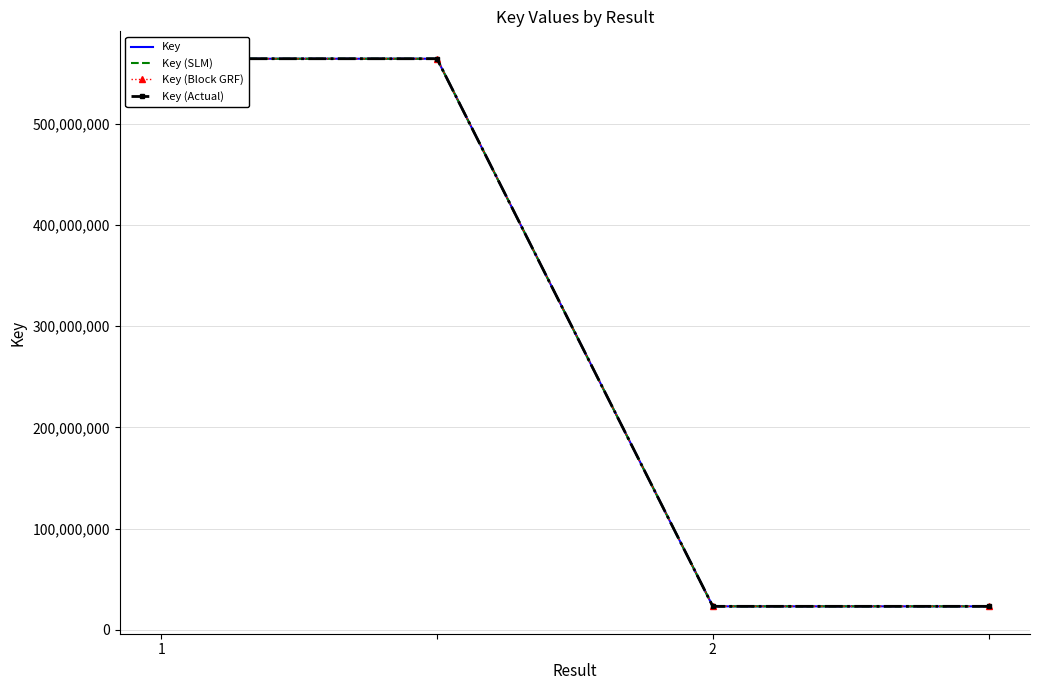

What is the average value of the Key (Block GRF) series?

293717868